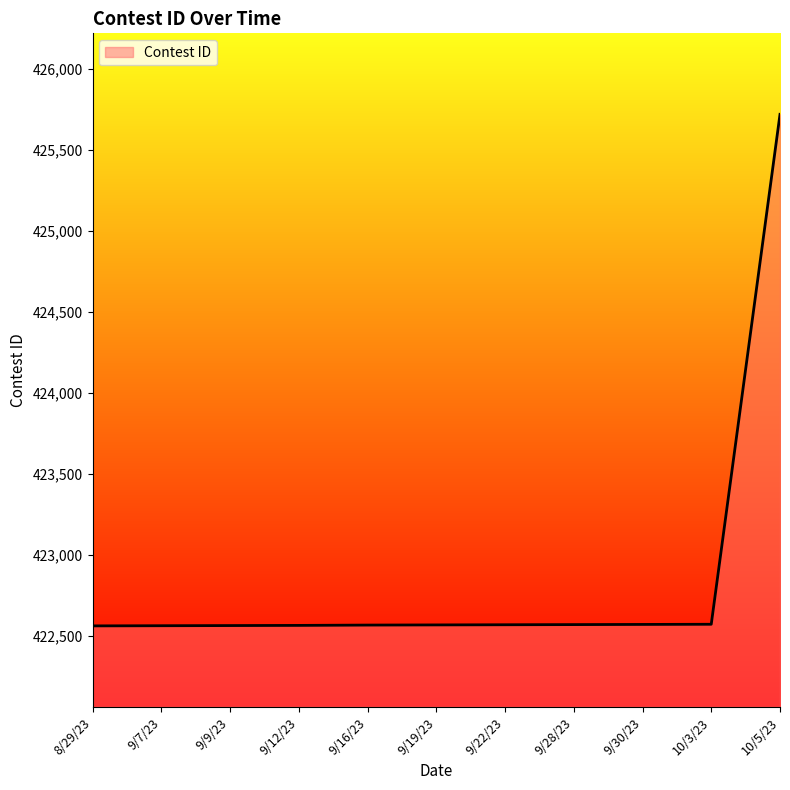

How many series are shown in this chart?

1